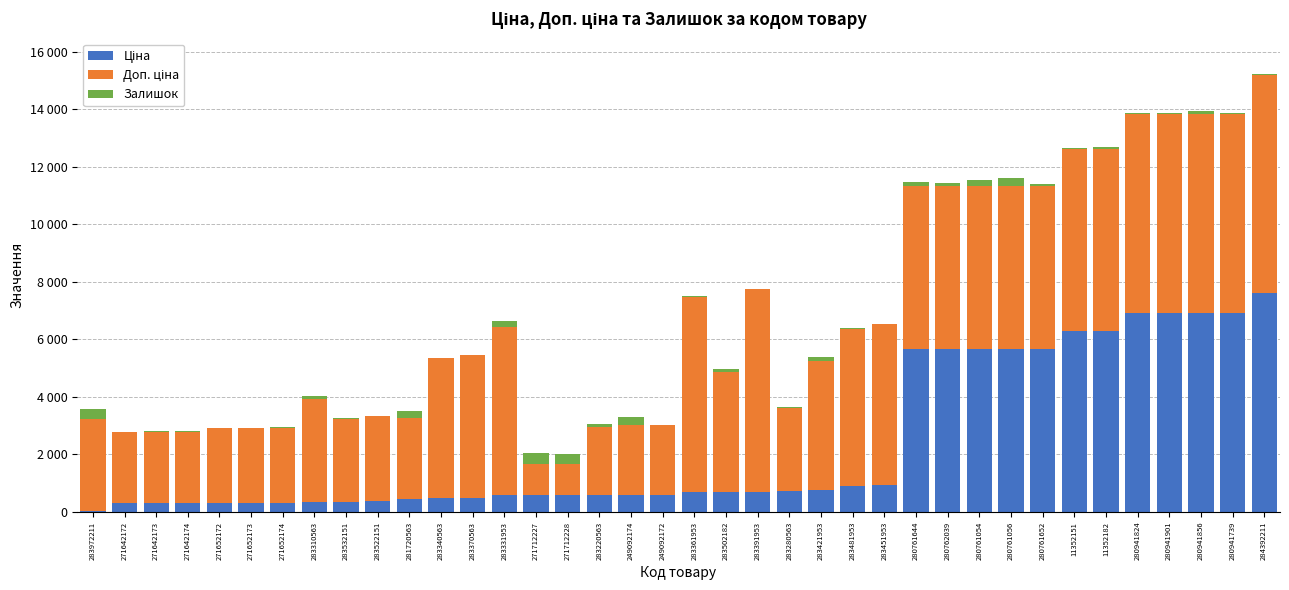

Is it true that Доп. ціна equals 4363.7 at 271652173?

False